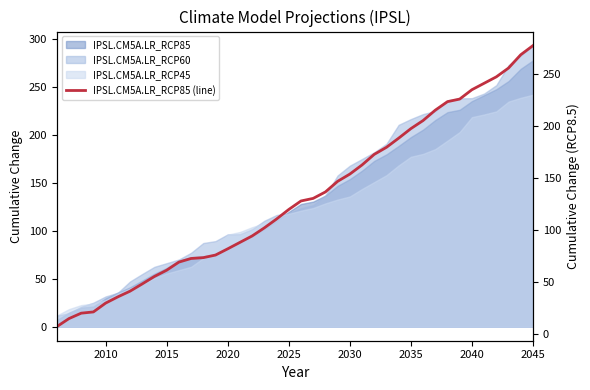

The value at 2040 is 62.8. True or false?

False